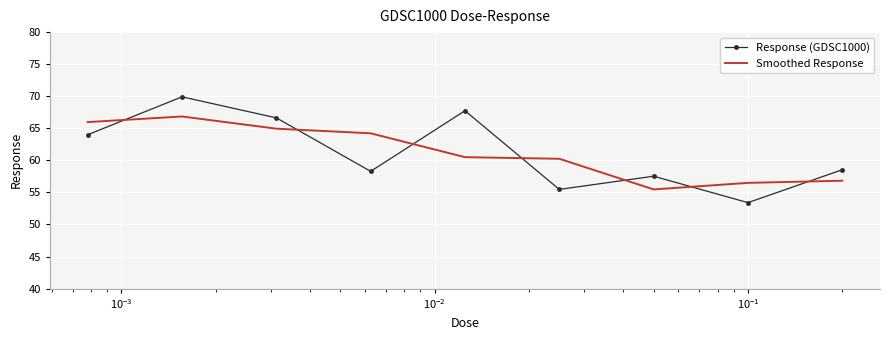

Reading left to right, what are all the values shown in this chart?

Response (GDSC1000): 64.0	69.9	66.6	58.3	67.7	55.5	57.5	53.4	58.5
Smoothed Response: 66.0	66.8	64.9	64.2	60.5	60.2	55.5	56.5	56.8